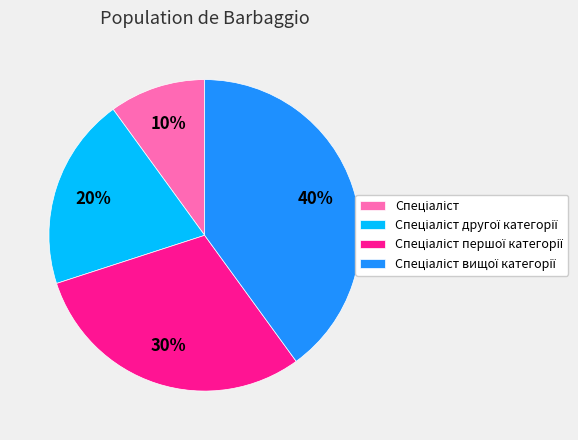

Is there a majority slice in this chart?

No